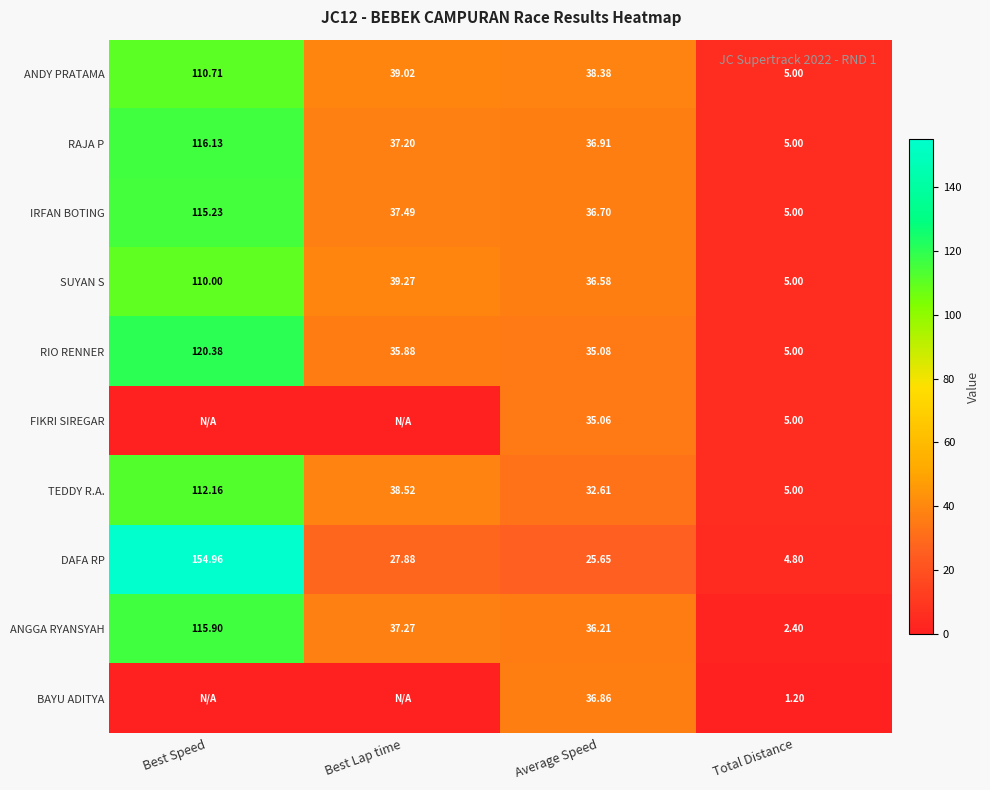

What is the sum of the ANDY PRATAMA values at Total Distance and Best Lap time?

44.0